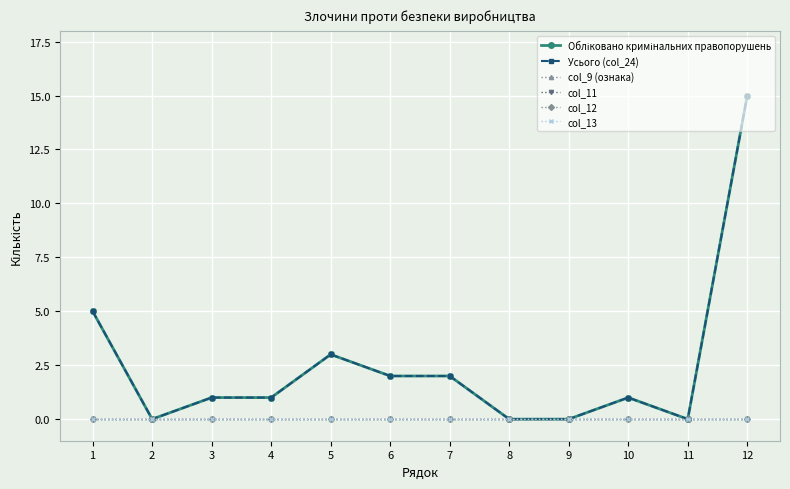

What is the value of the Обліковано кримінальних правопорушень point at the 4th from the left?

1